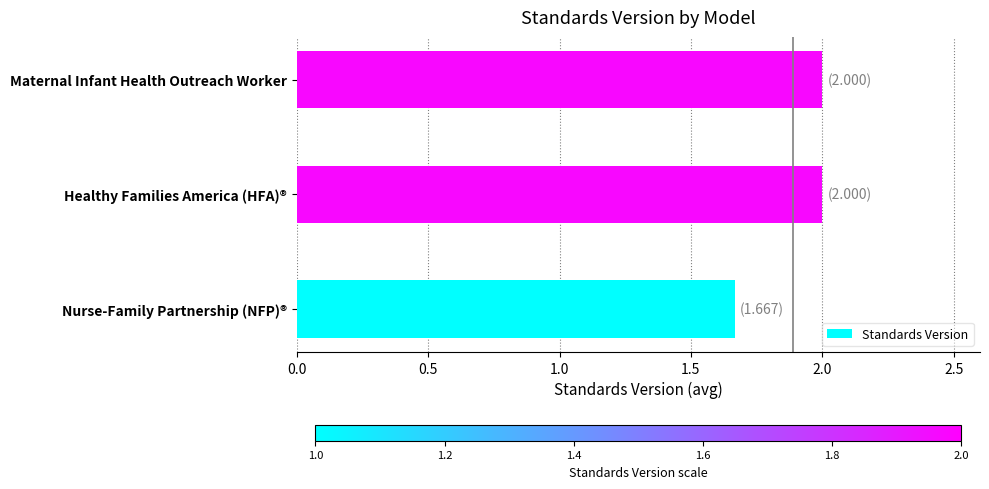

Approximately how many times larger is the value at Nurse-Family Partnership (NFP)® compared to Healthy Families America (HFA)®?

0.8